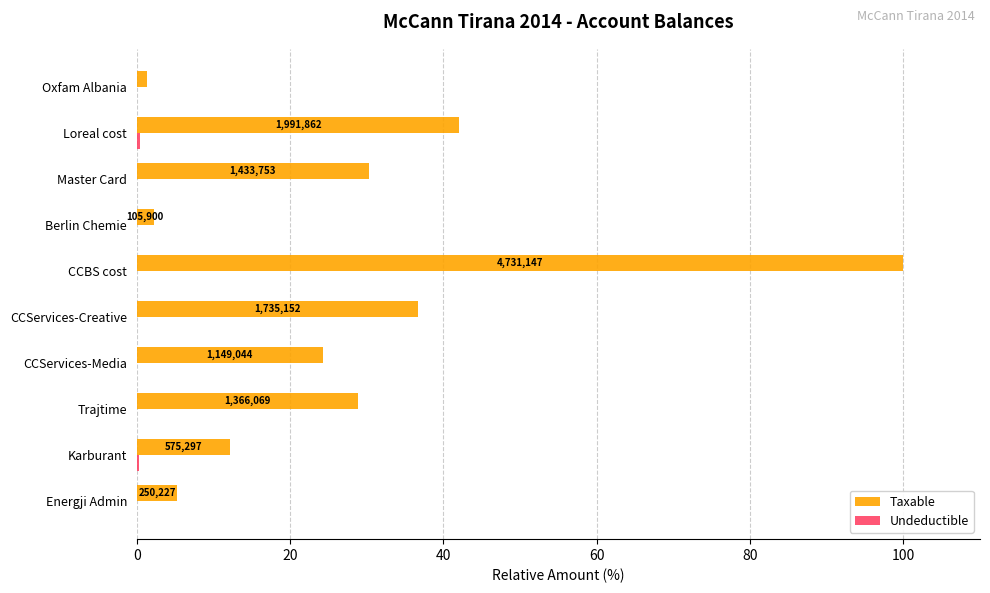

At which category is the sum across all series the highest?

CCBS cost